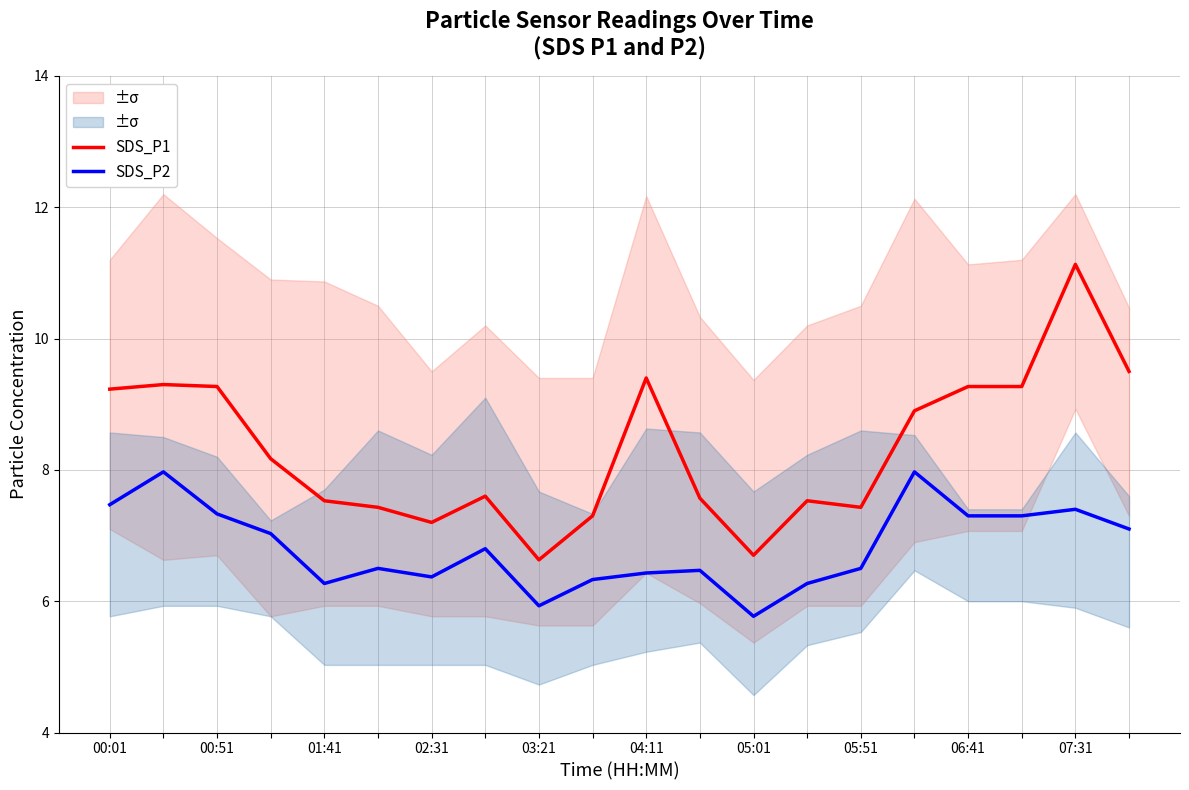

Is it true that SDS_P2 equals 7.3 at 01:41?

True